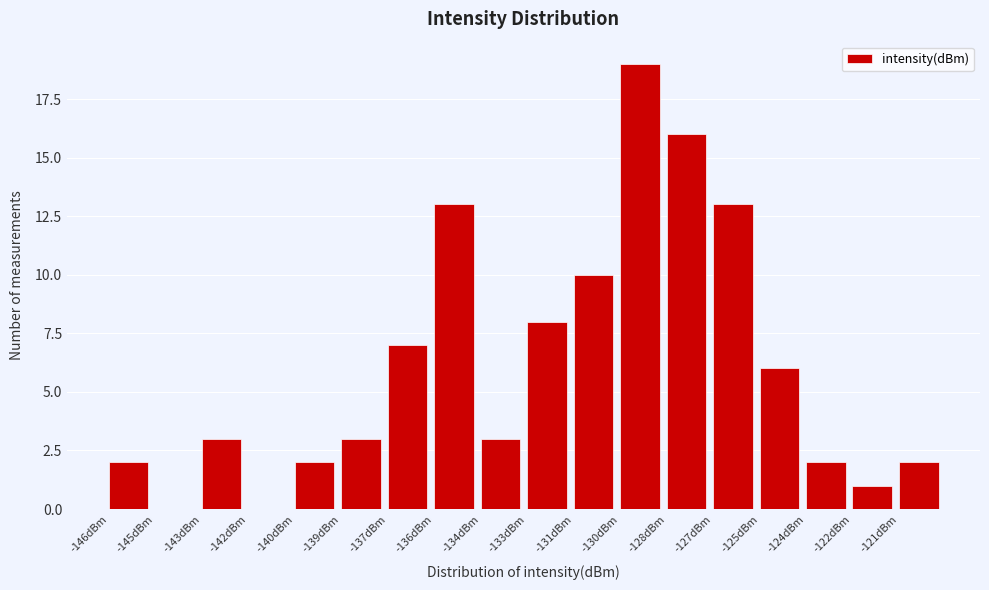

Reading left to right, transcribe all the data shown in this chart.

-146dBm=2	-145dBm=0	-143dBm=3	-142dBm=0	-140dBm=2	-139dBm=3	-137dBm=7	-136dBm=13	-134dBm=3	-133dBm=8	-131dBm=10	-130dBm=19	-128dBm=16	-127dBm=13	-125dBm=6	-124dBm=2	-122dBm=1	-121dBm=2